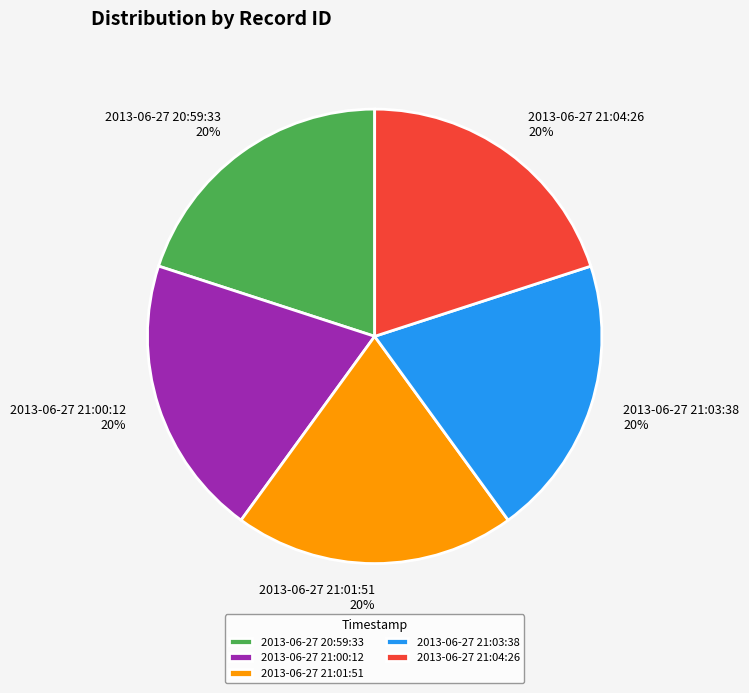

Is there any slice that represents more than half of the pie?

No